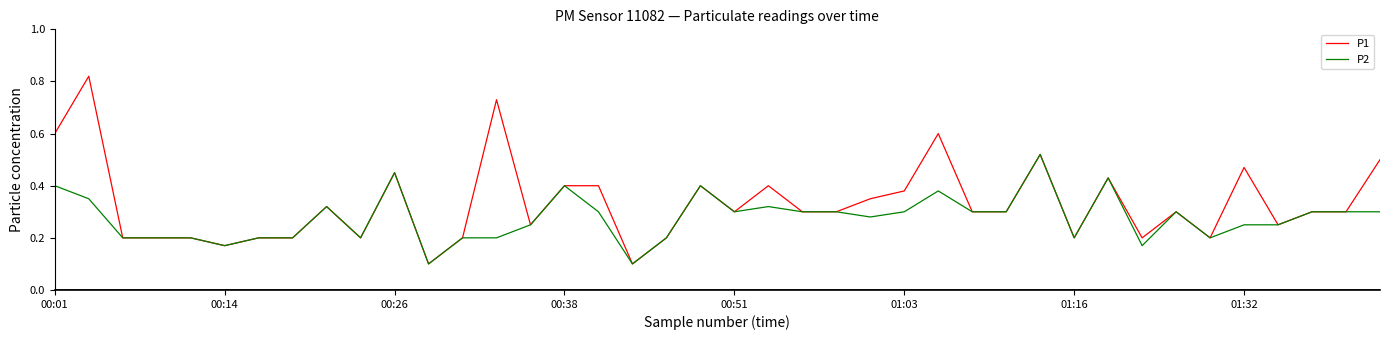

Which series has the widest spread of values?

P1